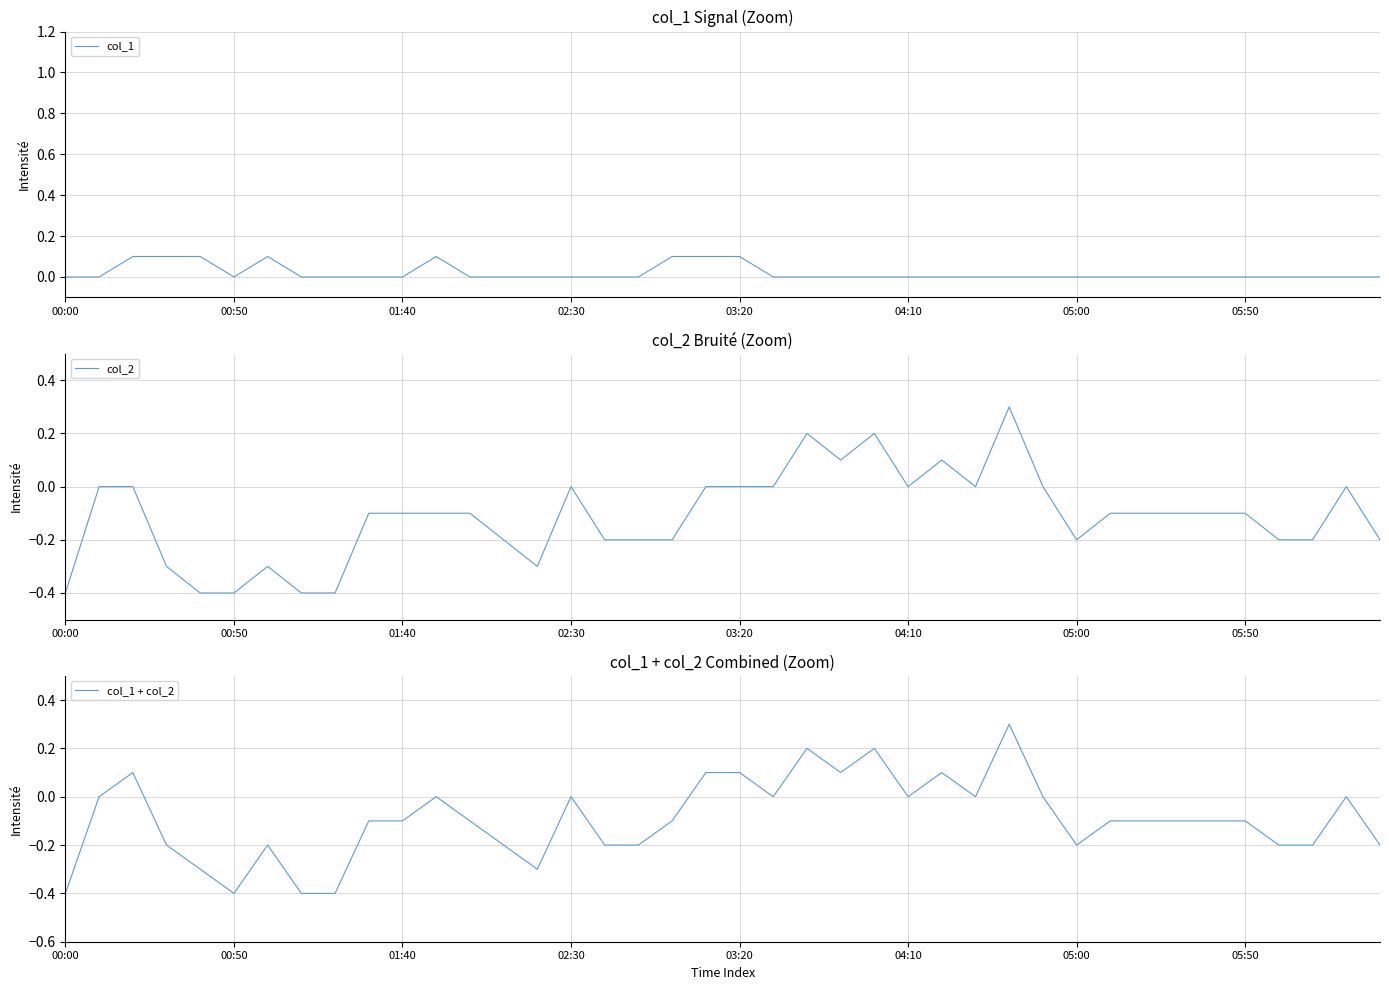

What is the maximum value for col_1 + col_2?

0.3